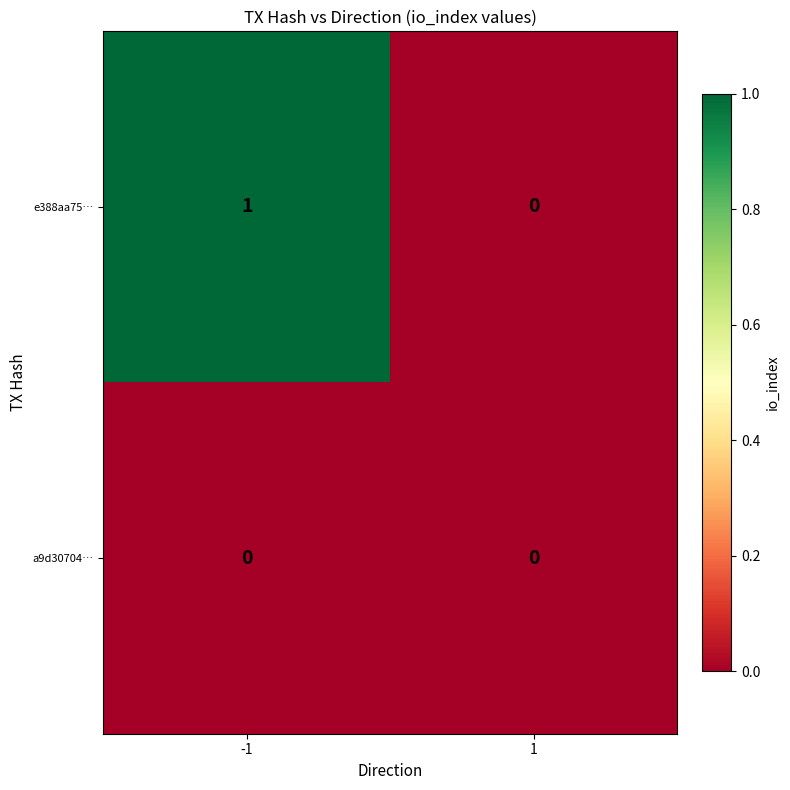

How many data points does each series have?

2